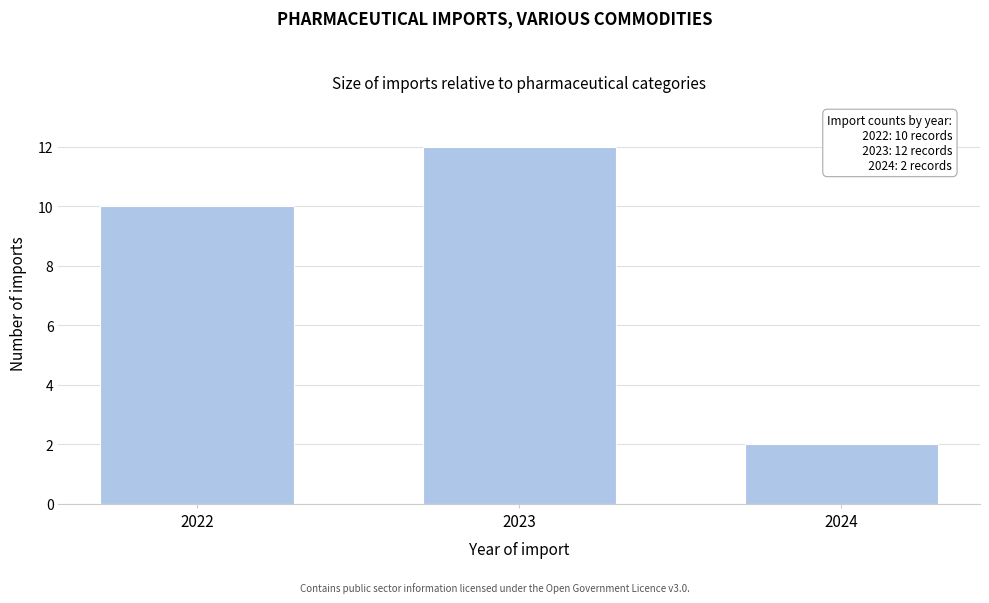

Reading right to left, list all the values displayed in this chart.

2024=2	2023=12	2022=10